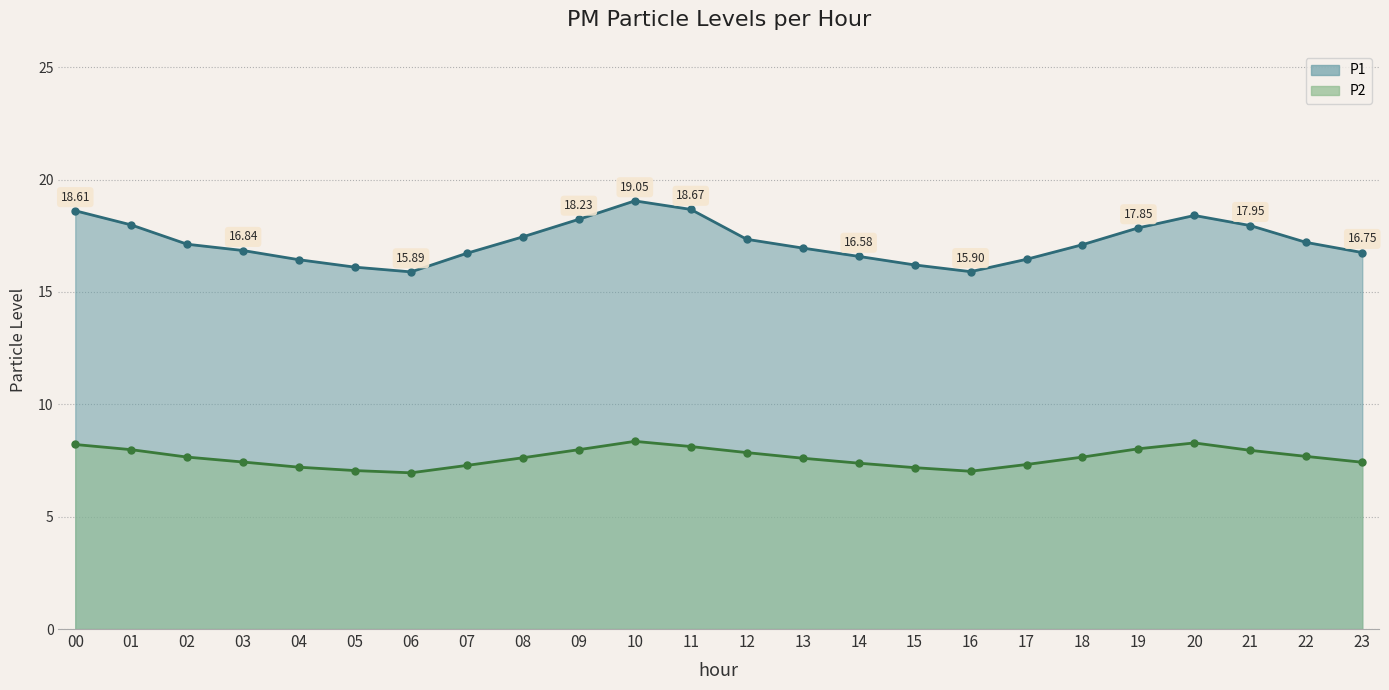

What is the minimum value for P2?

7.0